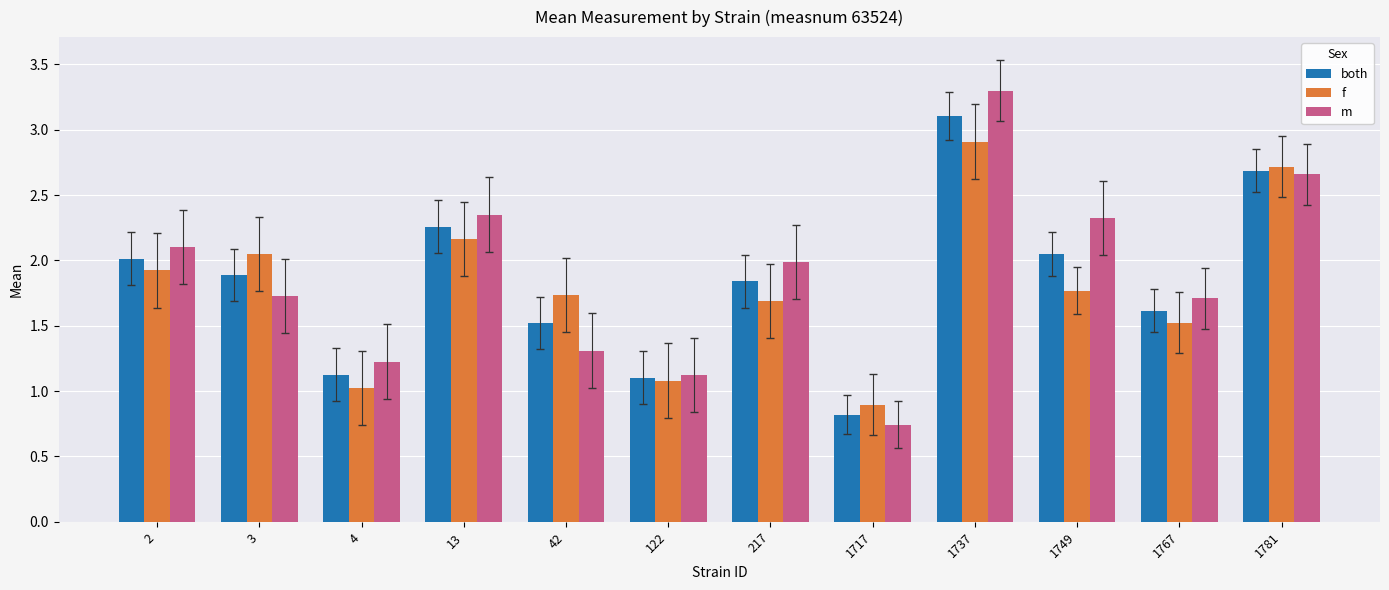

Is the value of both at 2 greater than the value of f at 1749?

Yes